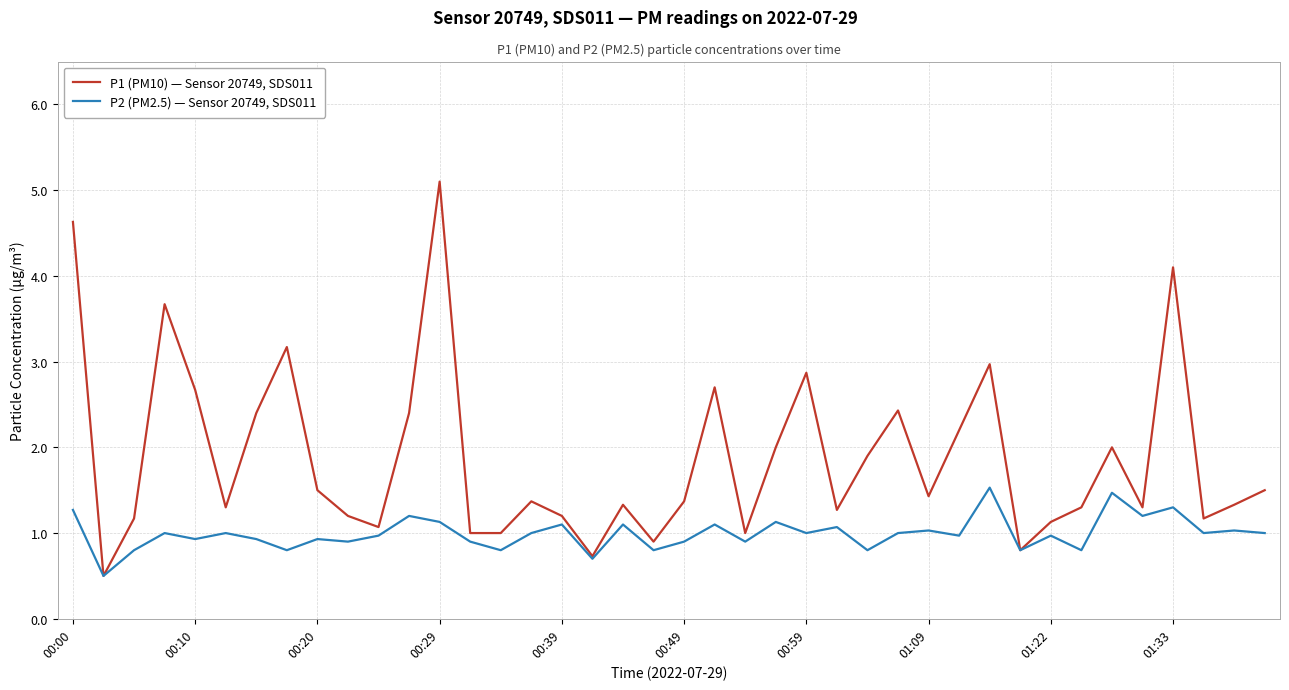

List the series in order of their peak value, lowest first.

P2 (PM2.5) — Sensor 20749, SDS011, P1 (PM10) — Sensor 20749, SDS011